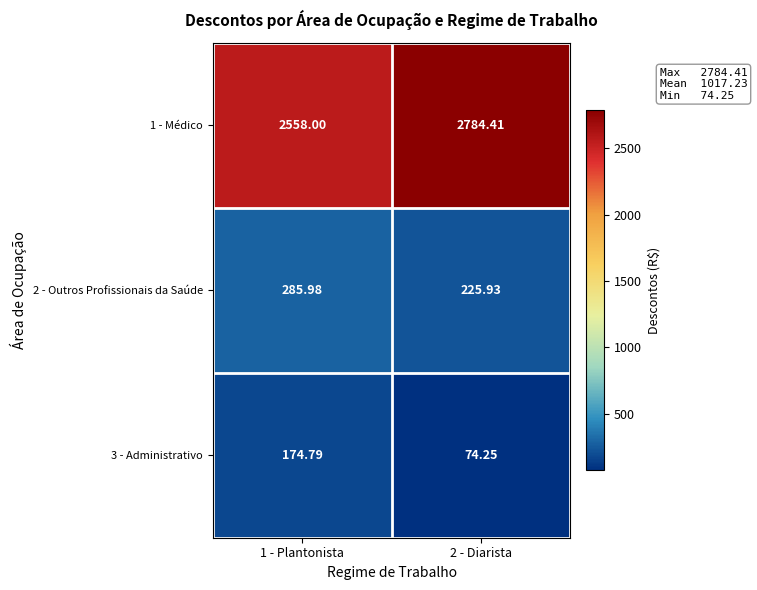

Is the value of 3 - Administrativo at 1 - Plantonista greater than the value of 2 - Outros Profissionais da Saúde at 2 - Diarista?

No